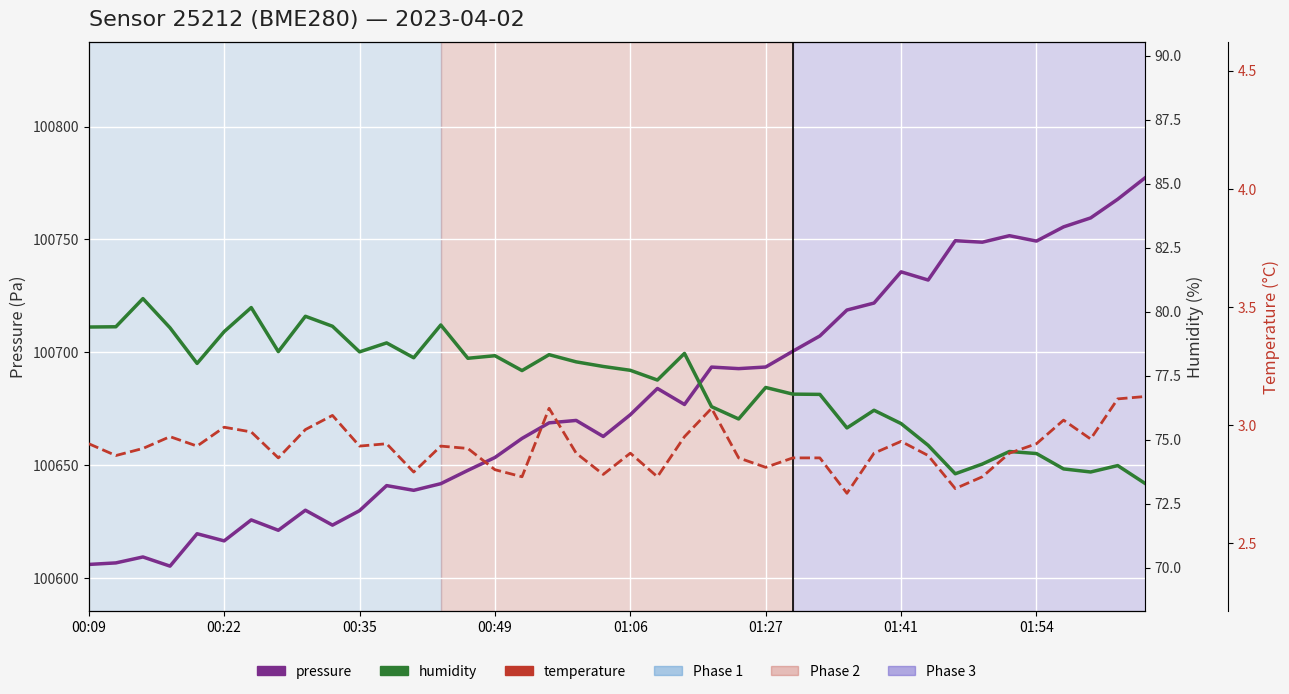

What position from the left is 00:35?

3